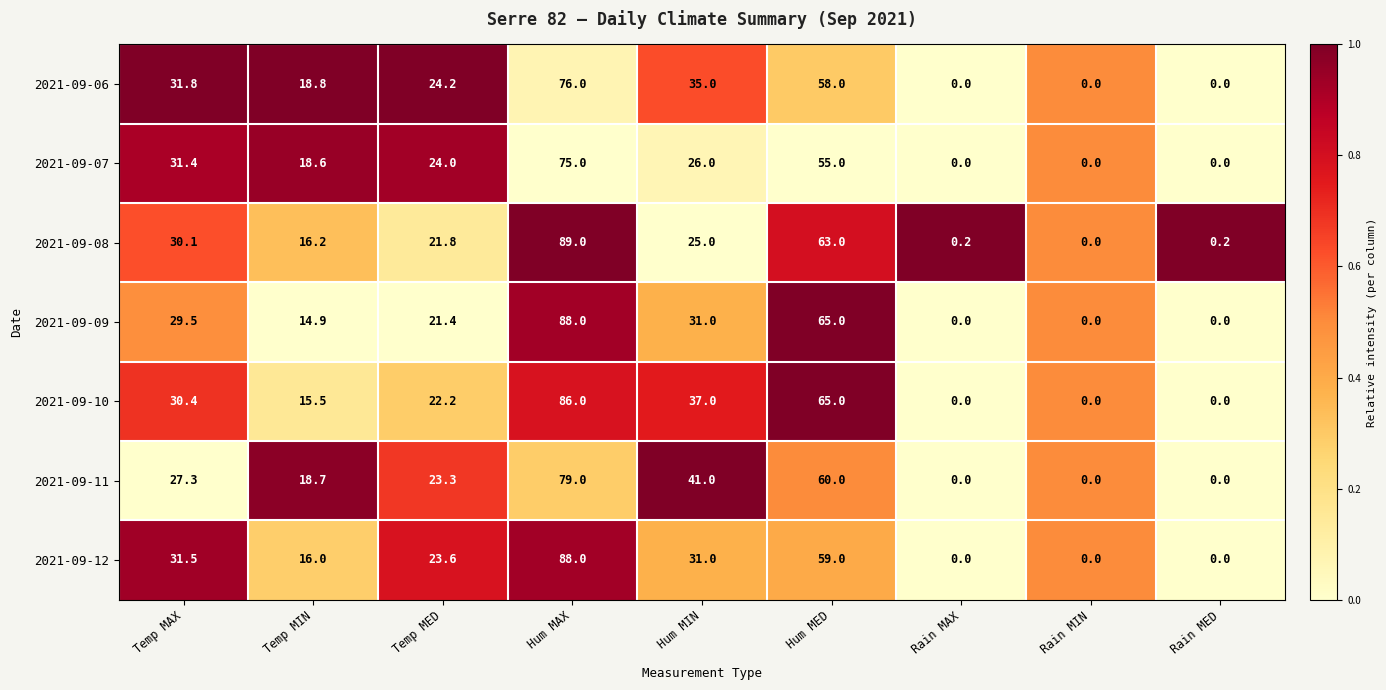

The 2021-09-12 series shows 35.4 at Temp MED. True or false?

False